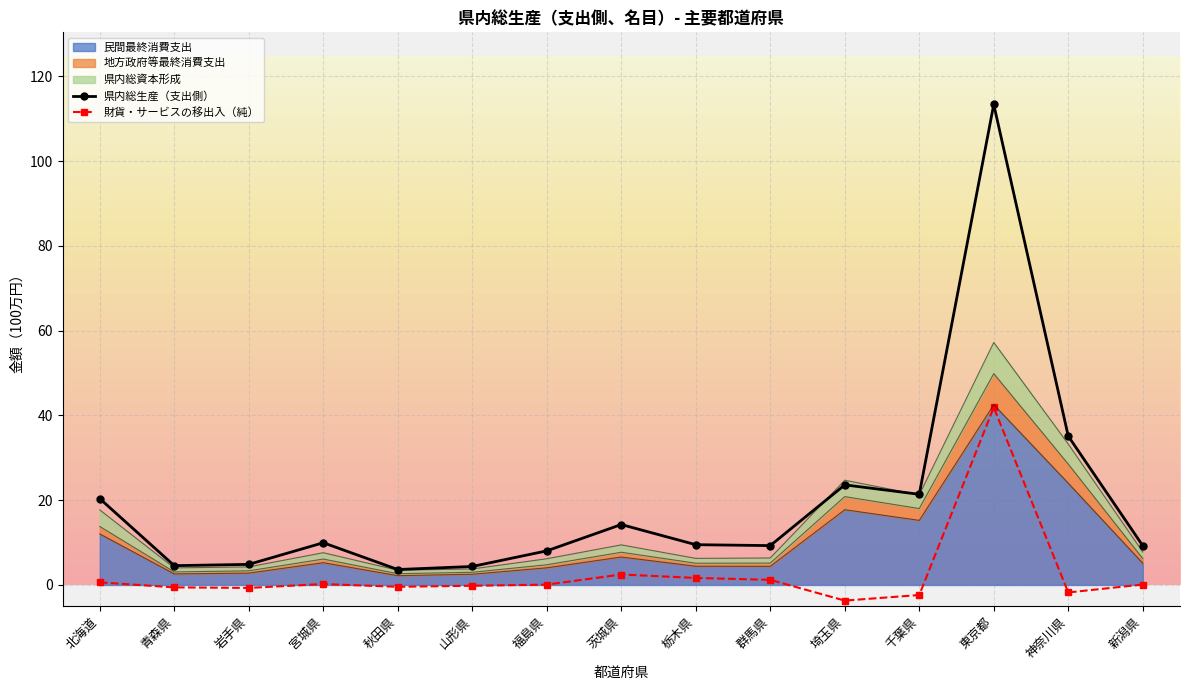

What is the label of the 12th point from the left?

千葉県